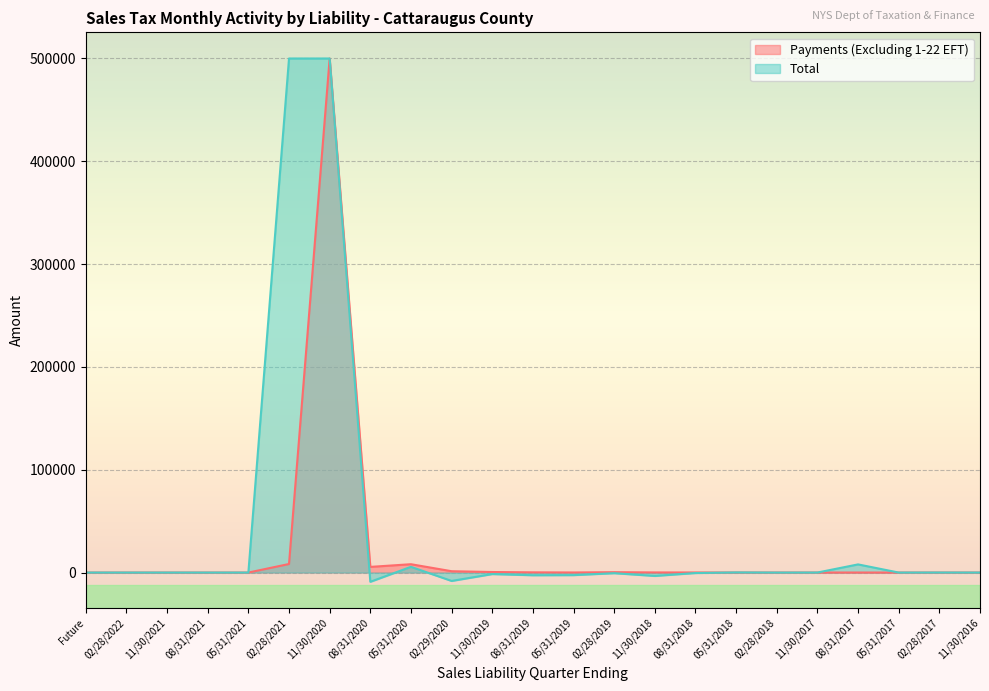

The value at 05/31/2021 is 284179.2. True or false?

False